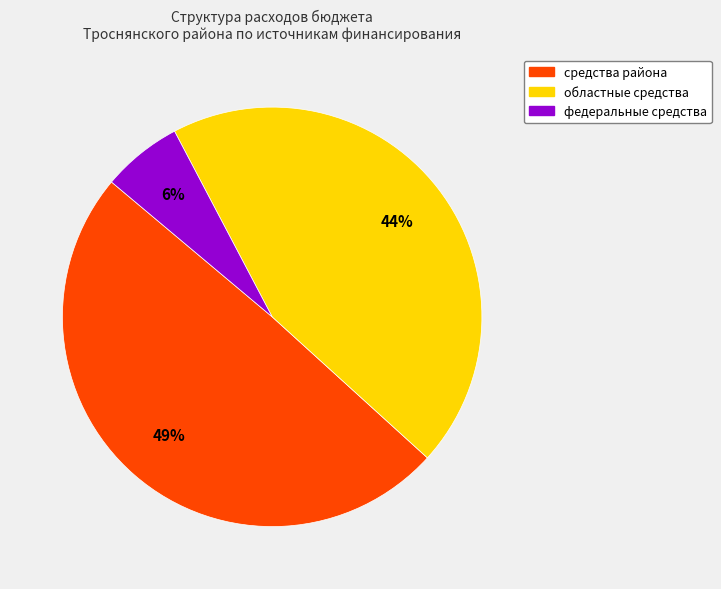

Does any single category account for the majority?

No